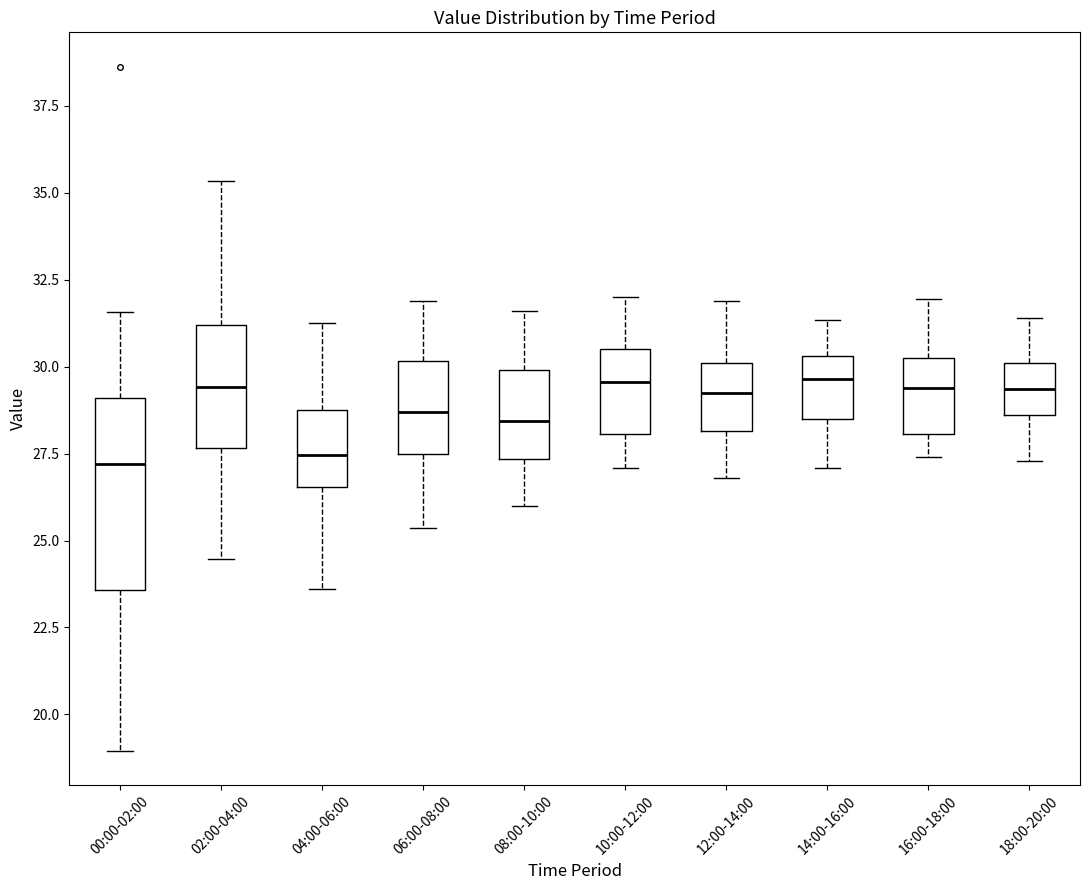

Where does the lower whisker of the box for 14:00-16:00 end on the y-axis? The values are not printed on the chart, so give them approximately, as read against the axis.

27.0